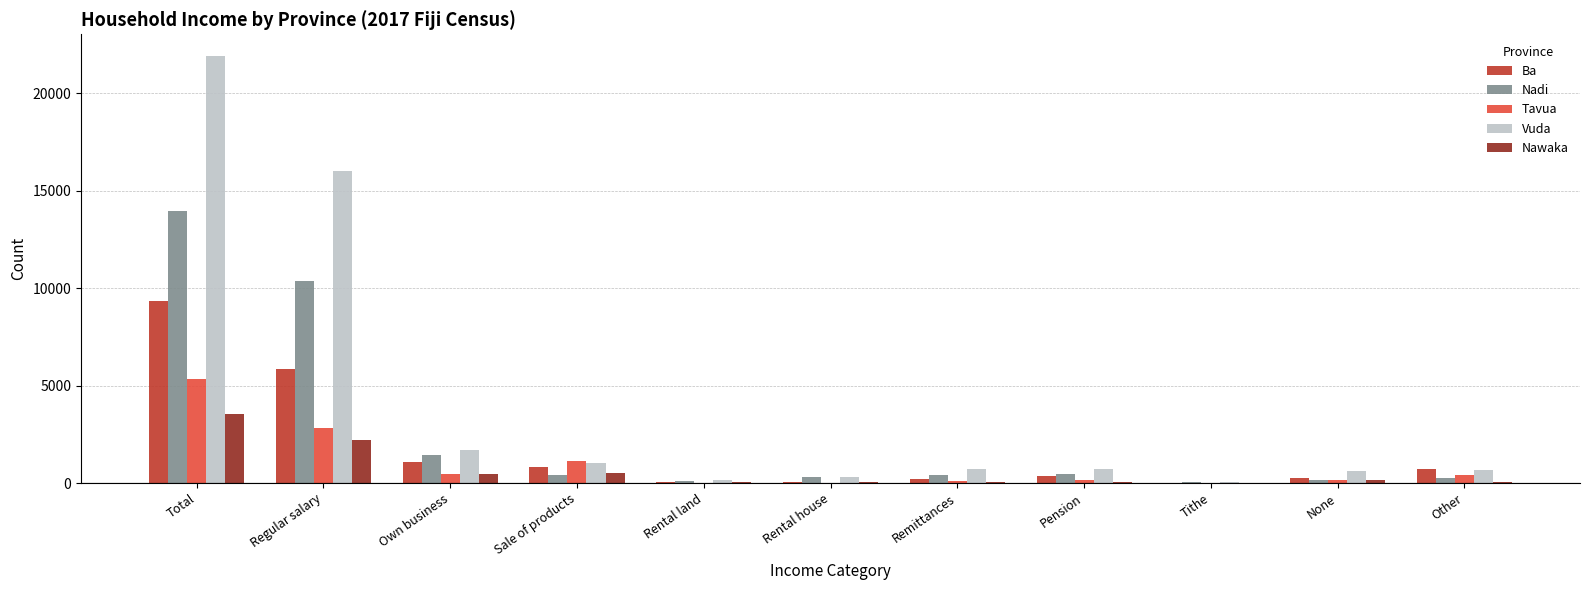

What is the maximum value shown in the chart?

21937